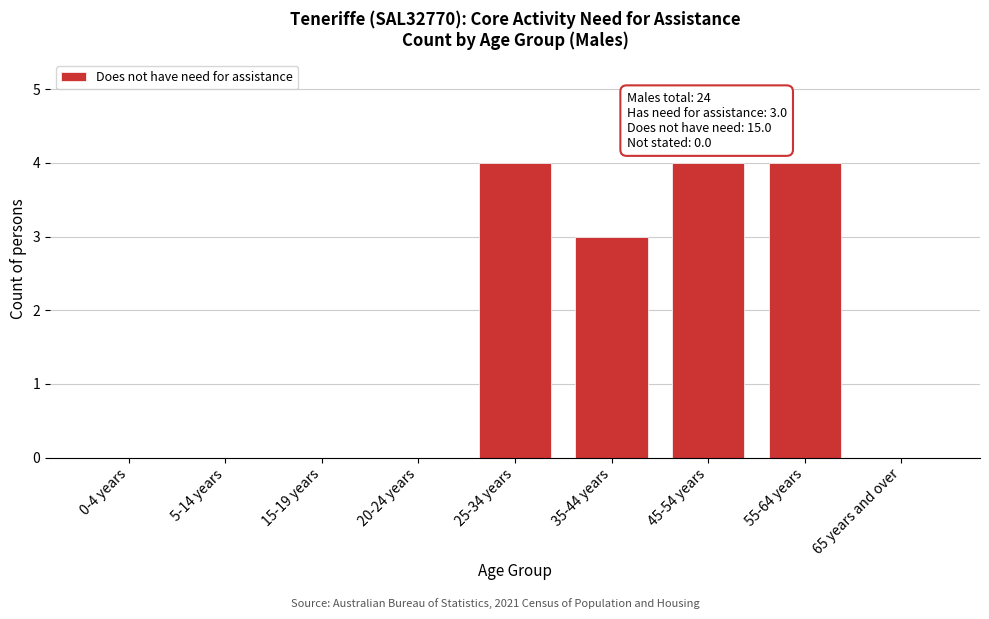

Reading left to right, transcribe all the data shown in this chart.

0-4 years=0	5-14 years=0	15-19 years=0	20-24 years=0	25-34 years=4	35-44 years=3	45-54 years=4	55-64 years=4	65 years and over=0